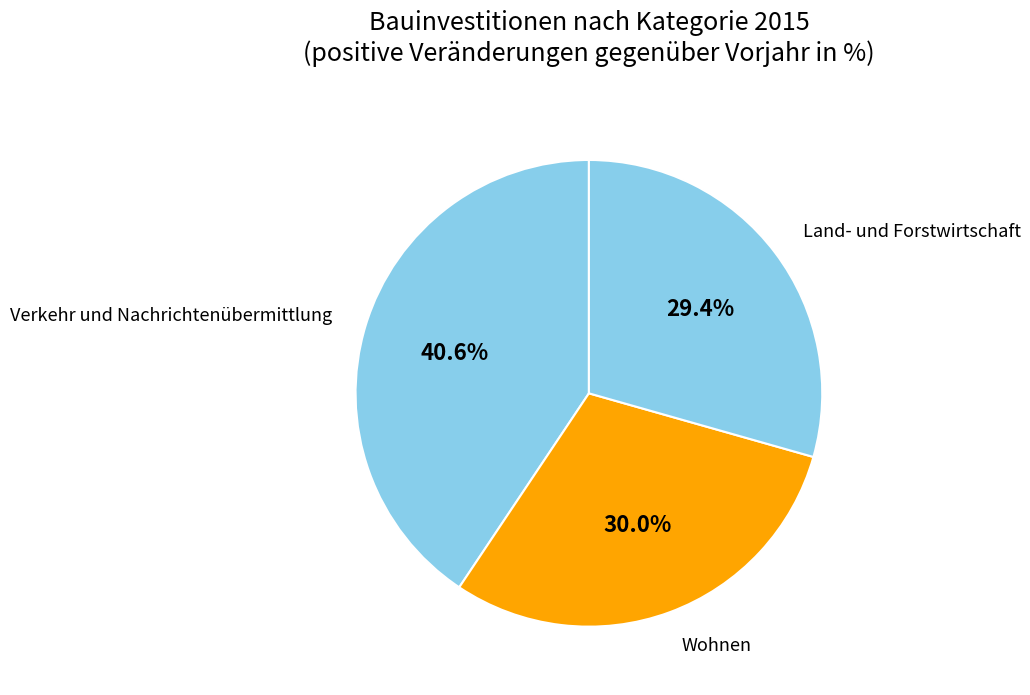

Does any single category account for the majority?

No